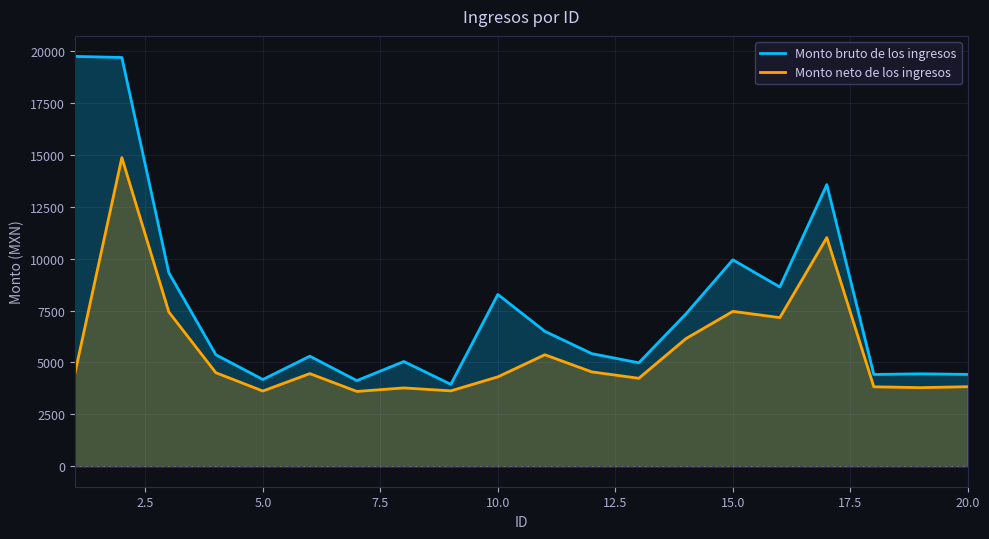

How many lines are shown in the chart?

2